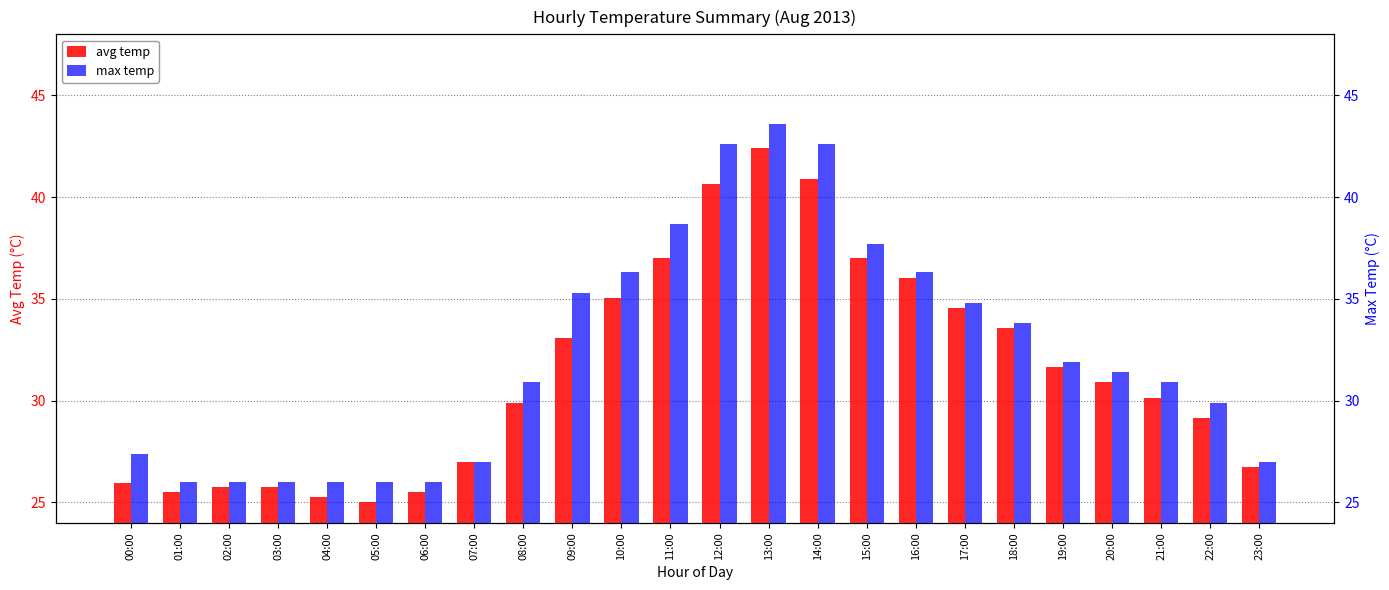

At which label is max temp closest to 34?

18:00